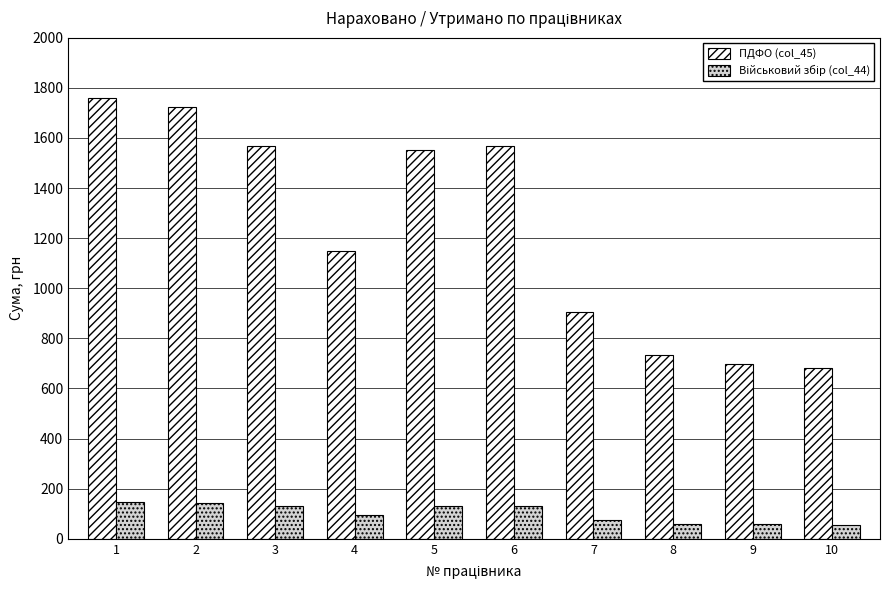

What is the greatest value displayed?

1760.8